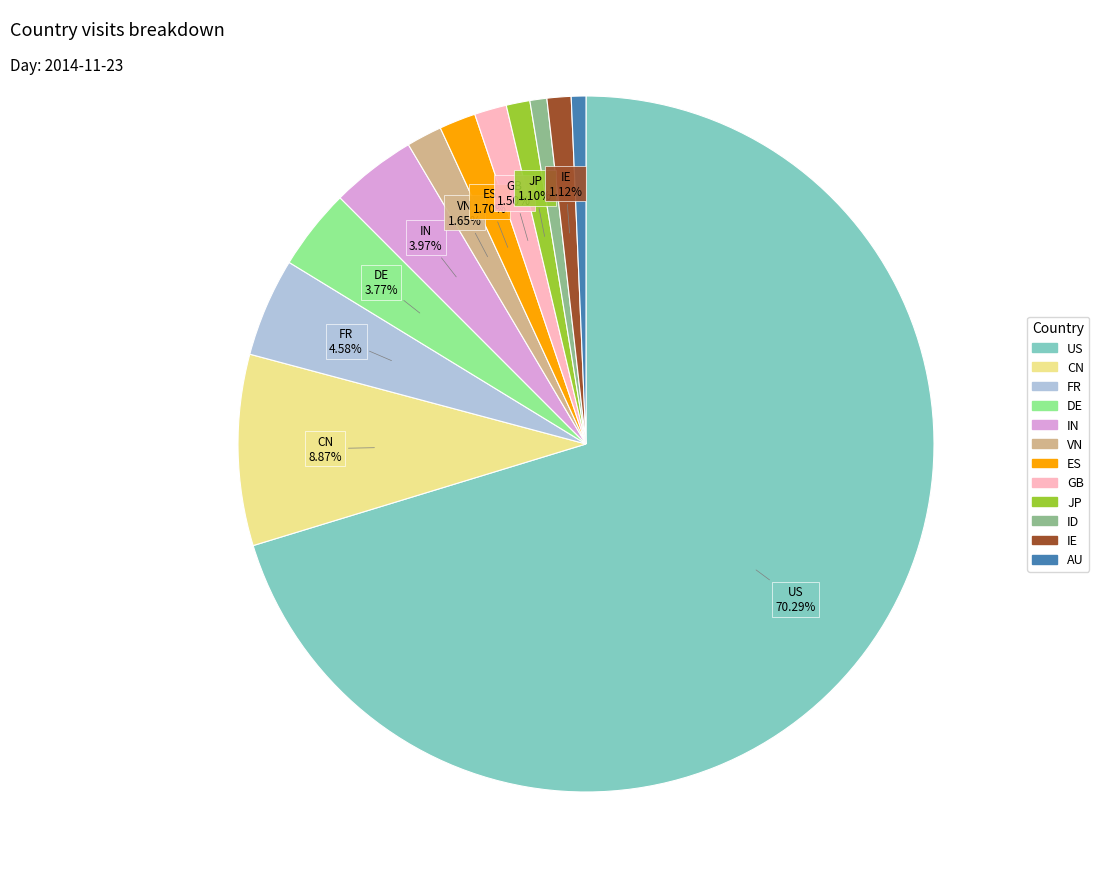

Combined, do ES and GB account for over 50%?

No